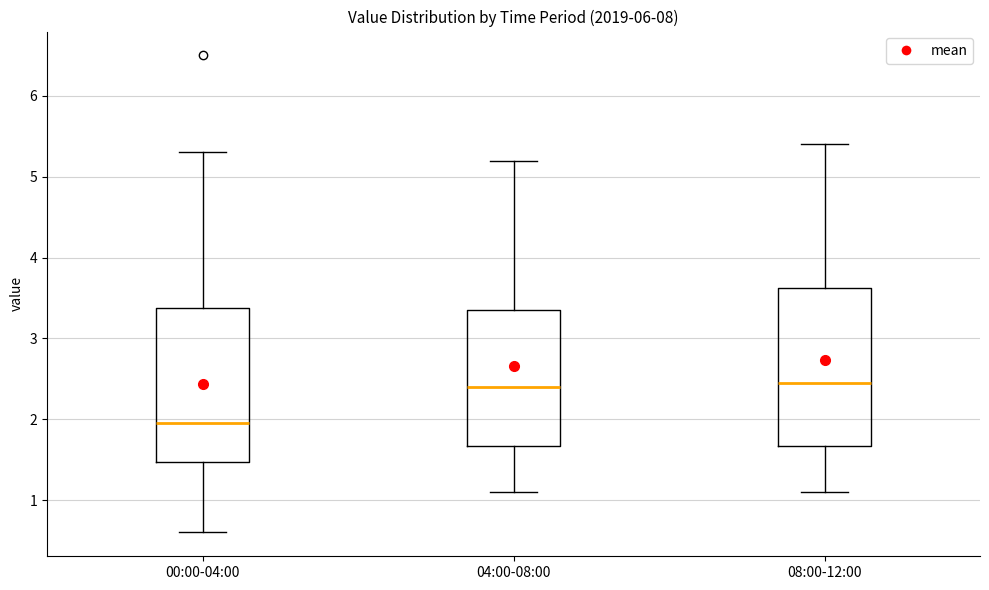

Where does the upper whisker of the box for 00:00-04:00 end on the y-axis? The values are not printed on the chart, so give them approximately, as read against the axis.

5.3